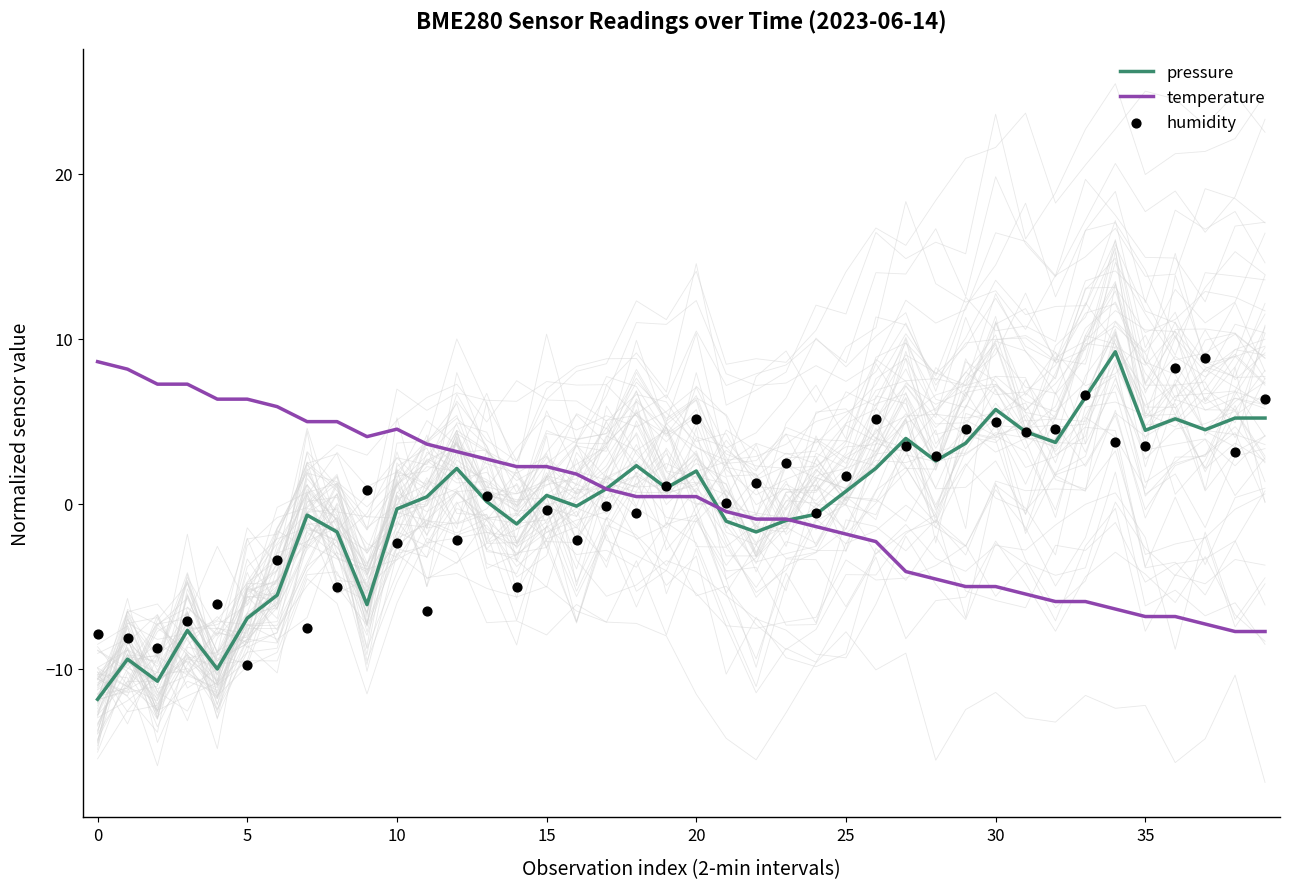

At which category is the sum across all series the highest?

20